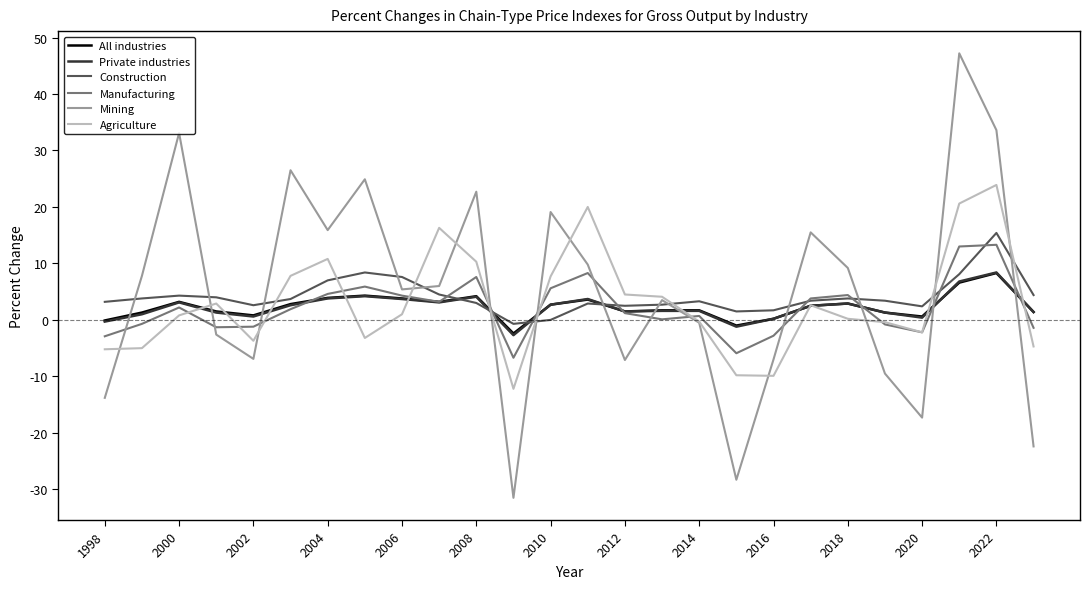

What is the greatest value displayed?

47.2